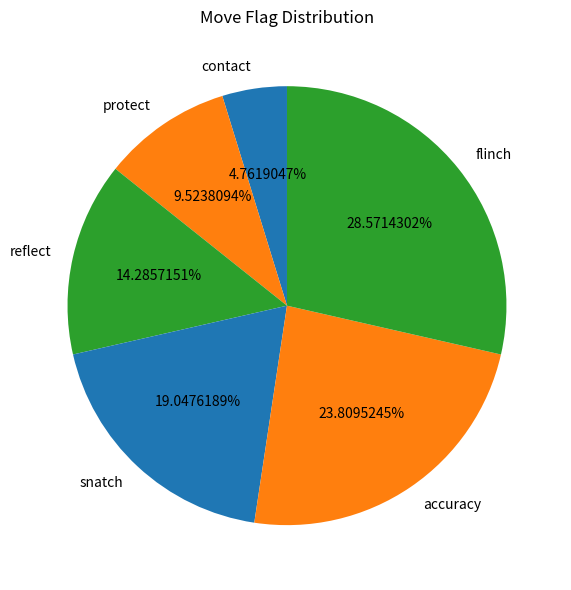

Combined, do contact and accuracy account for over 50%?

No